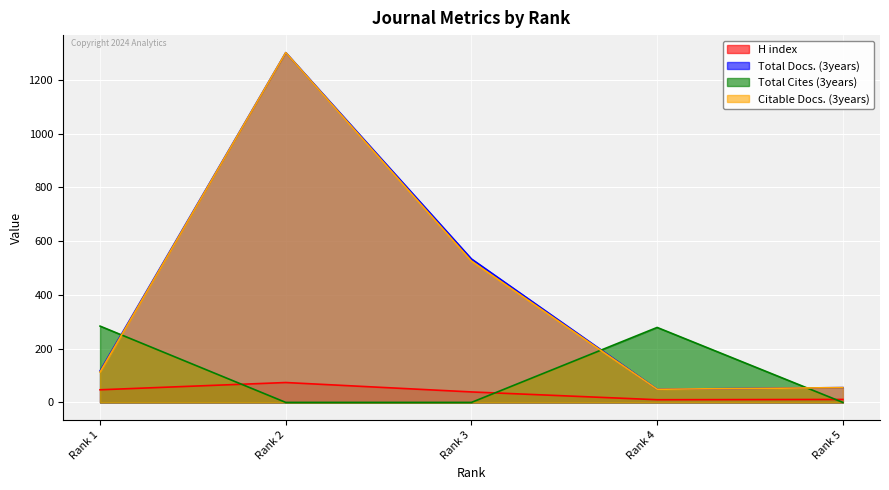

What is the difference between the highest and lowest values at Rank 3?

534